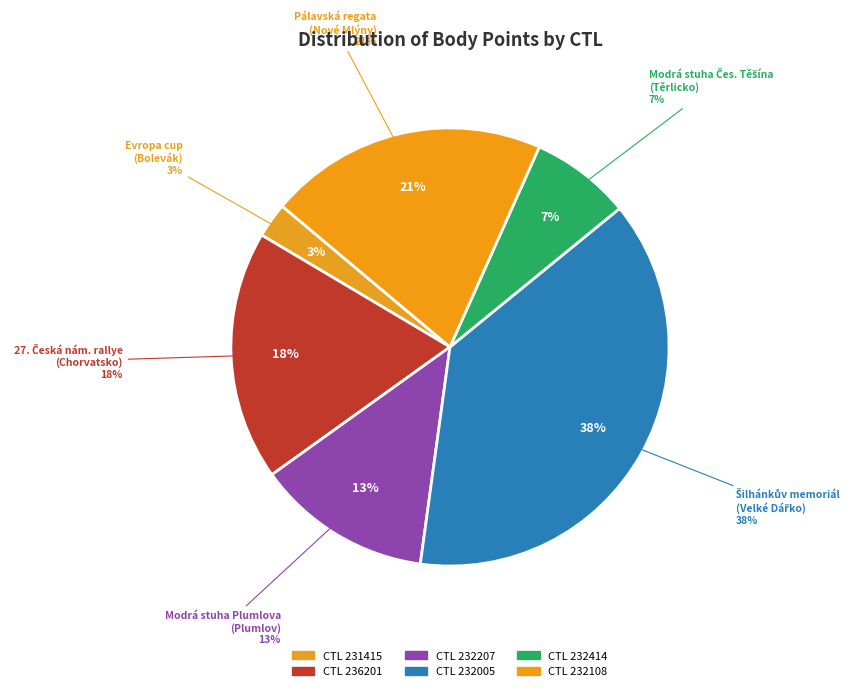

Combined, what portion of the pie is 231415 and 232207?

15.5%